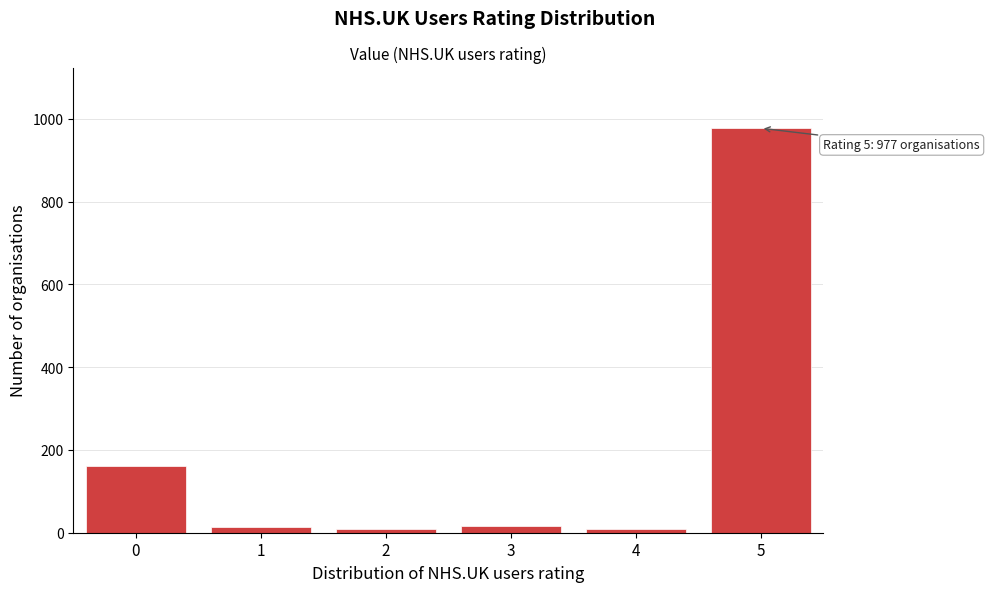

What is the change in value from 0 to 5?

+817